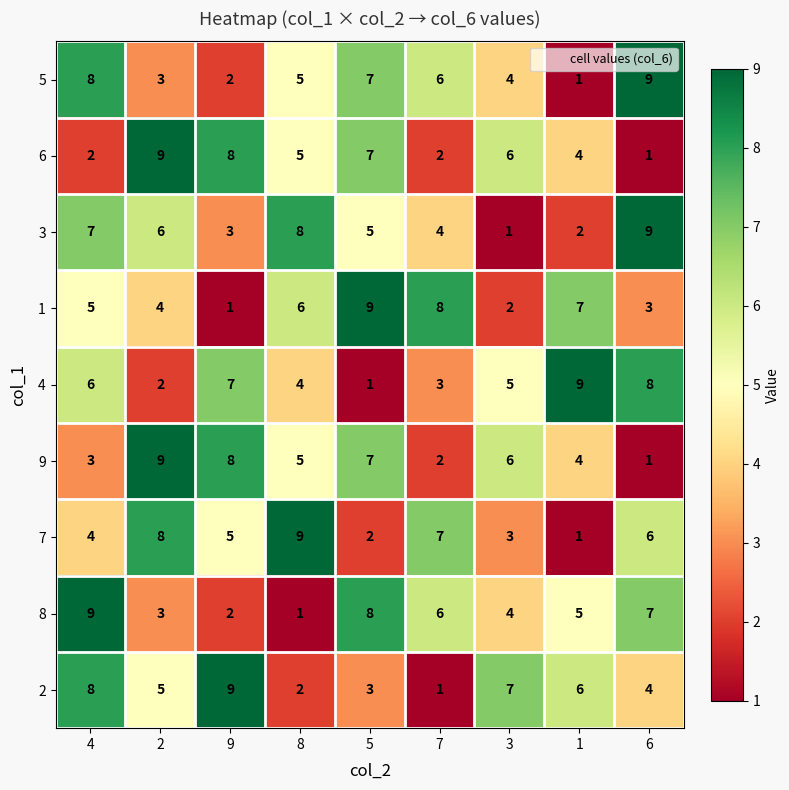

At which label does 8 first exceed 5?

4